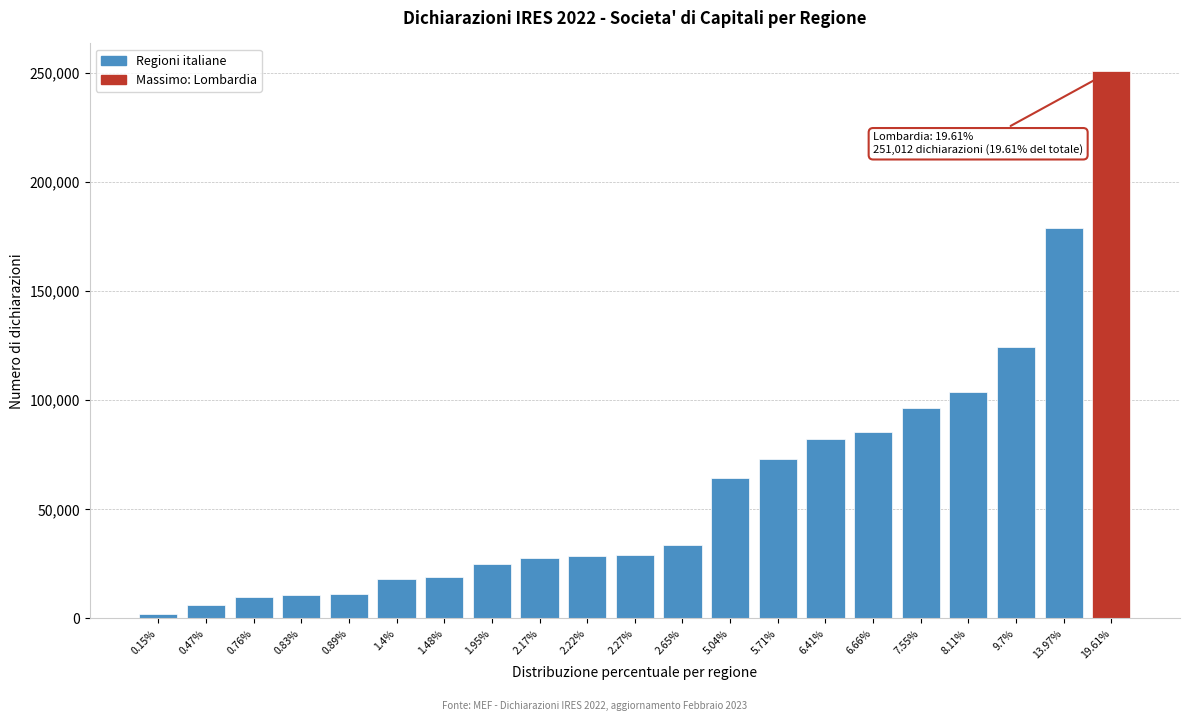

What is the change in value from 0.83% to 1.4%?

+7284